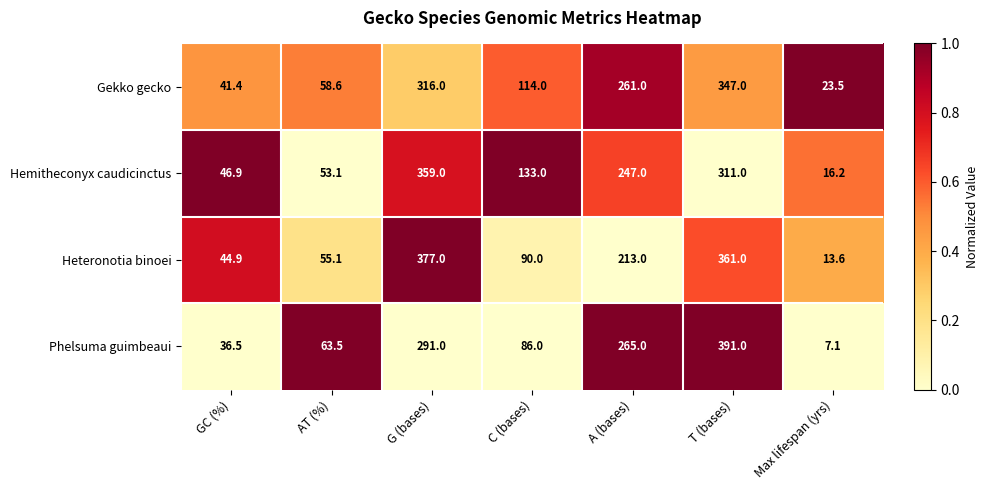

Reading right to left, transcribe all the data shown in this chart.

Gekko gecko: Max lifespan (yrs)=23.5	T (bases)=347.0	A (bases)=261.0	C (bases)=114.0	G (bases)=316.0	AT (%)=58.6	GC (%)=41.4
Hemitheconyx caudicinctus: Max lifespan (yrs)=16.2	T (bases)=311.0	A (bases)=247.0	C (bases)=133.0	G (bases)=359.0	AT (%)=53.1	GC (%)=46.9
Heteronotia binoei: Max lifespan (yrs)=13.6	T (bases)=361.0	A (bases)=213.0	C (bases)=90.0	G (bases)=377.0	AT (%)=55.1	GC (%)=44.9
Phelsuma guimbeaui: Max lifespan (yrs)=7.1	T (bases)=391.0	A (bases)=265.0	C (bases)=86.0	G (bases)=291.0	AT (%)=63.5	GC (%)=36.5